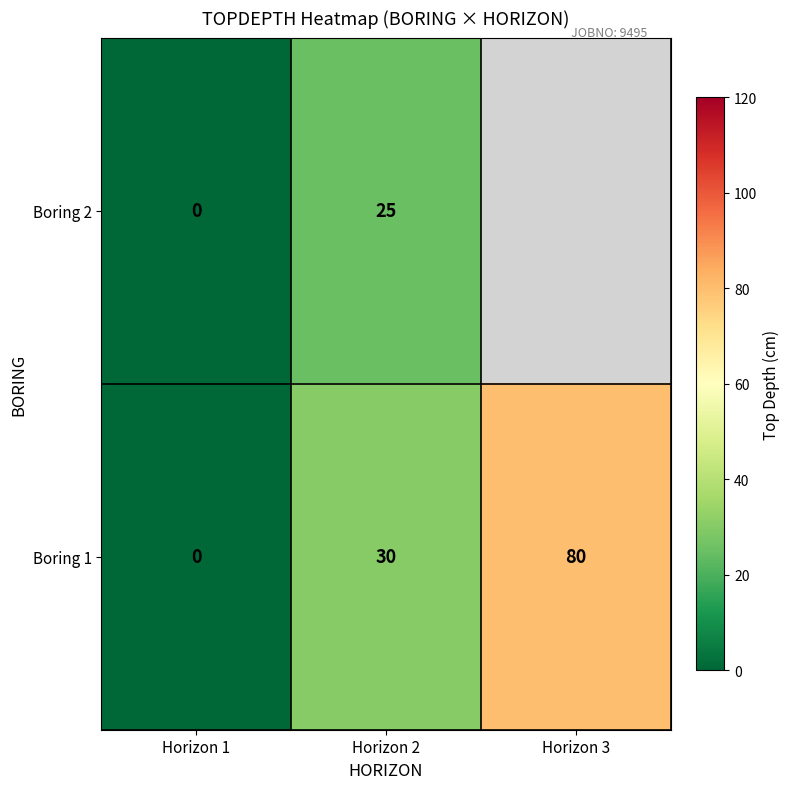

What is the highest value of the Boring 1 series?

80